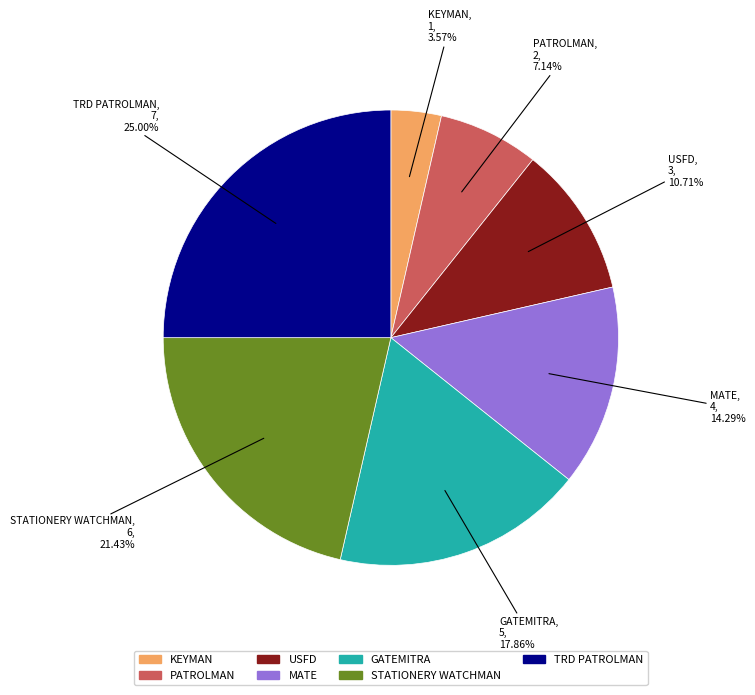

Does GATEMITRA represent more than half of the total?

No